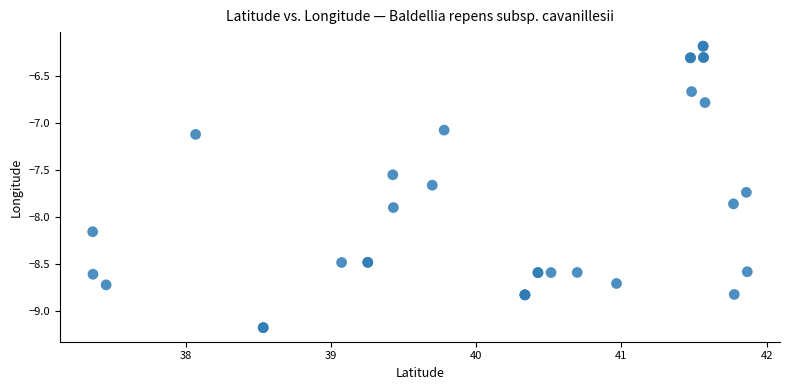

What Y value in the scatter plot is closest to -7?

-7.1